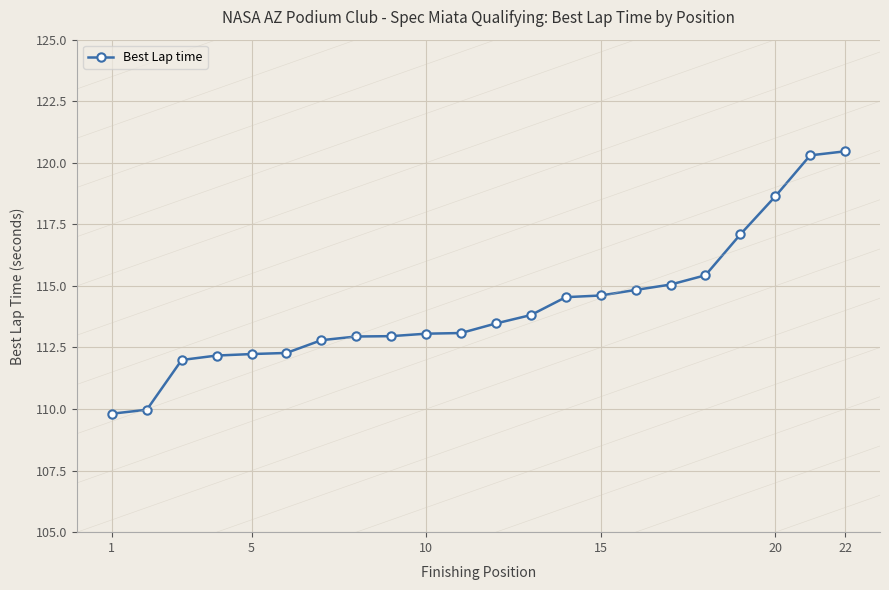

What is the maximum value shown in the chart?

120.5